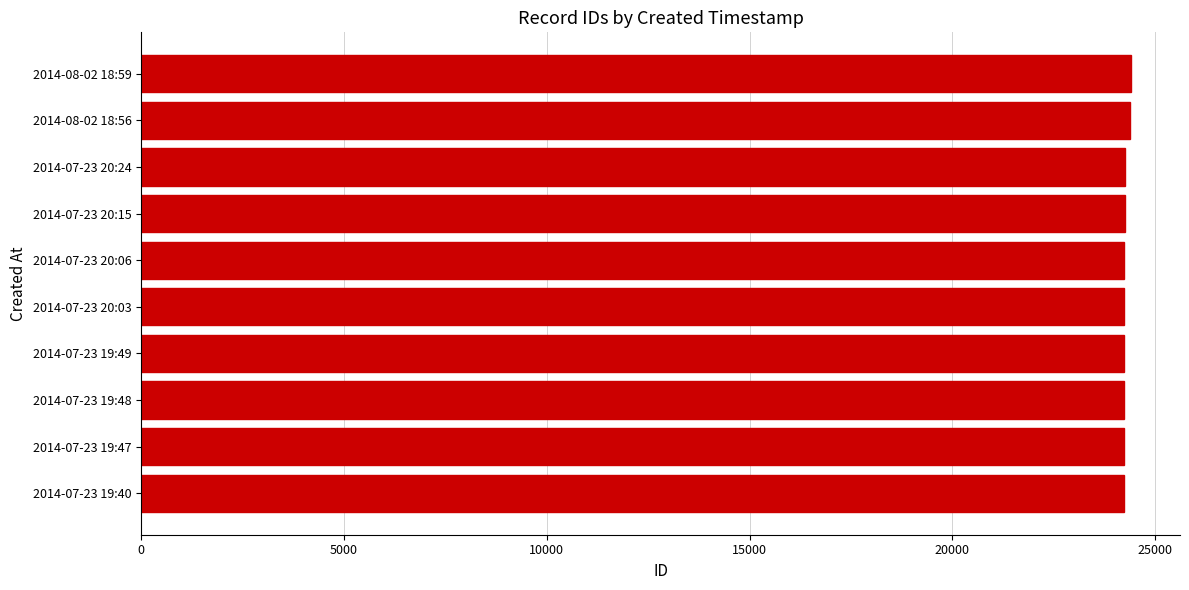

What is the greatest value displayed?

24389